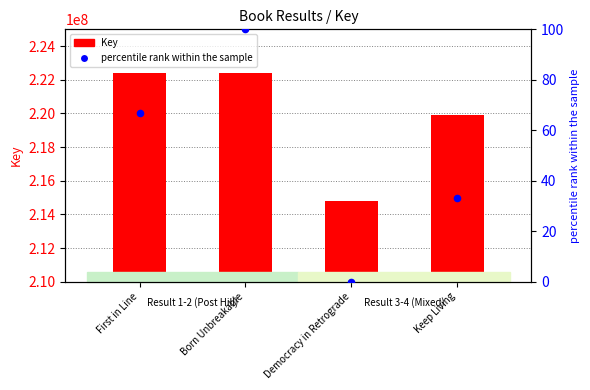

At how many categories does at least one series exceed 3770835?

4